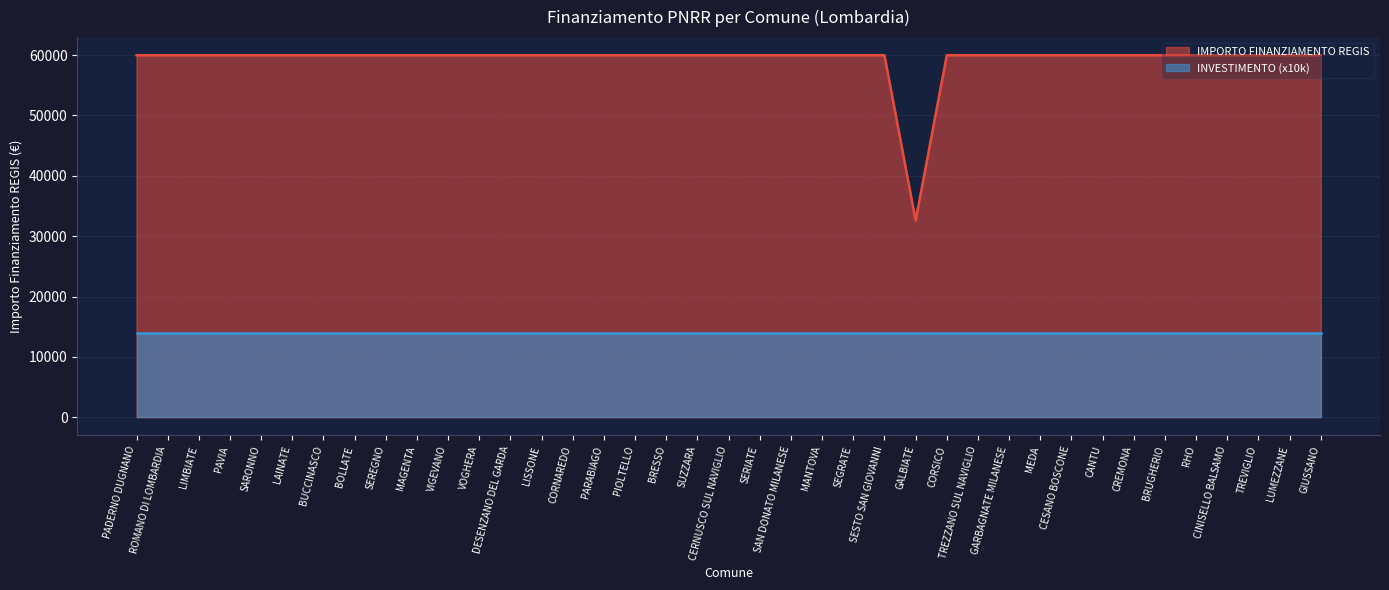

True or false: the data shows 59966 at VOGHERA.

True